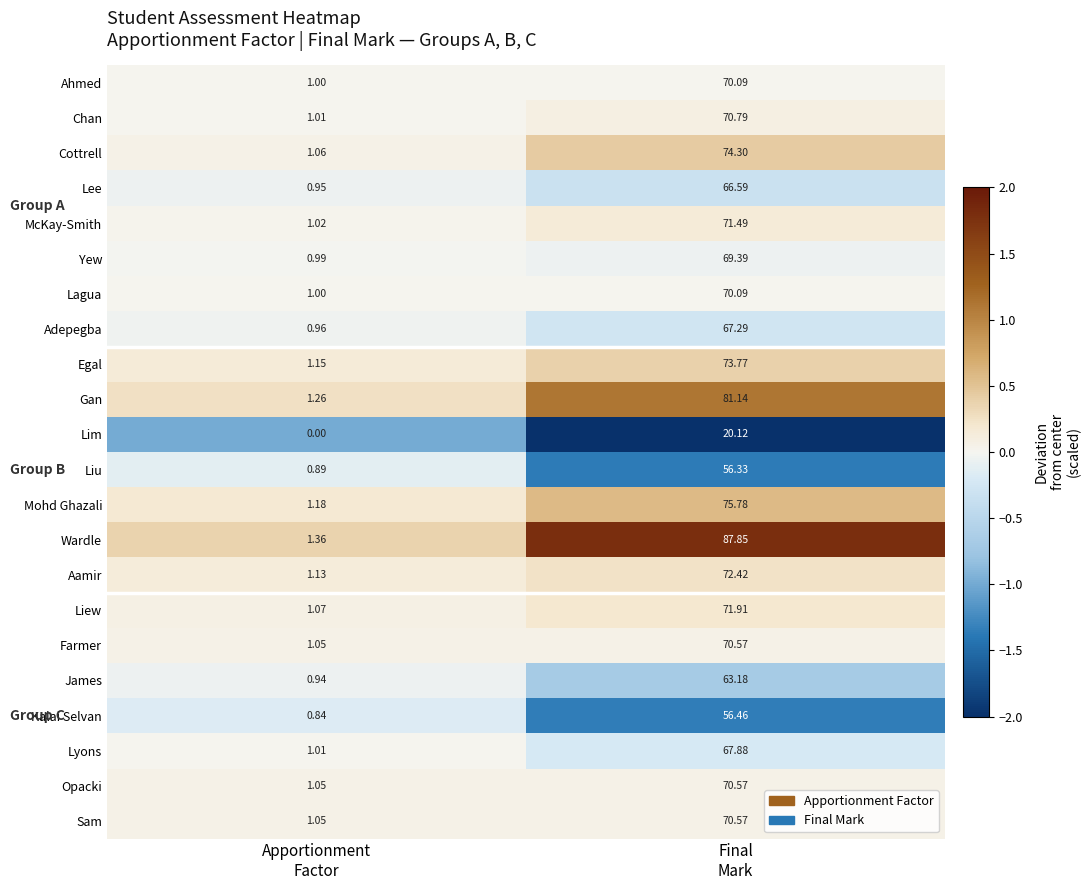

Which series has the largest total across all categories?

Wardle